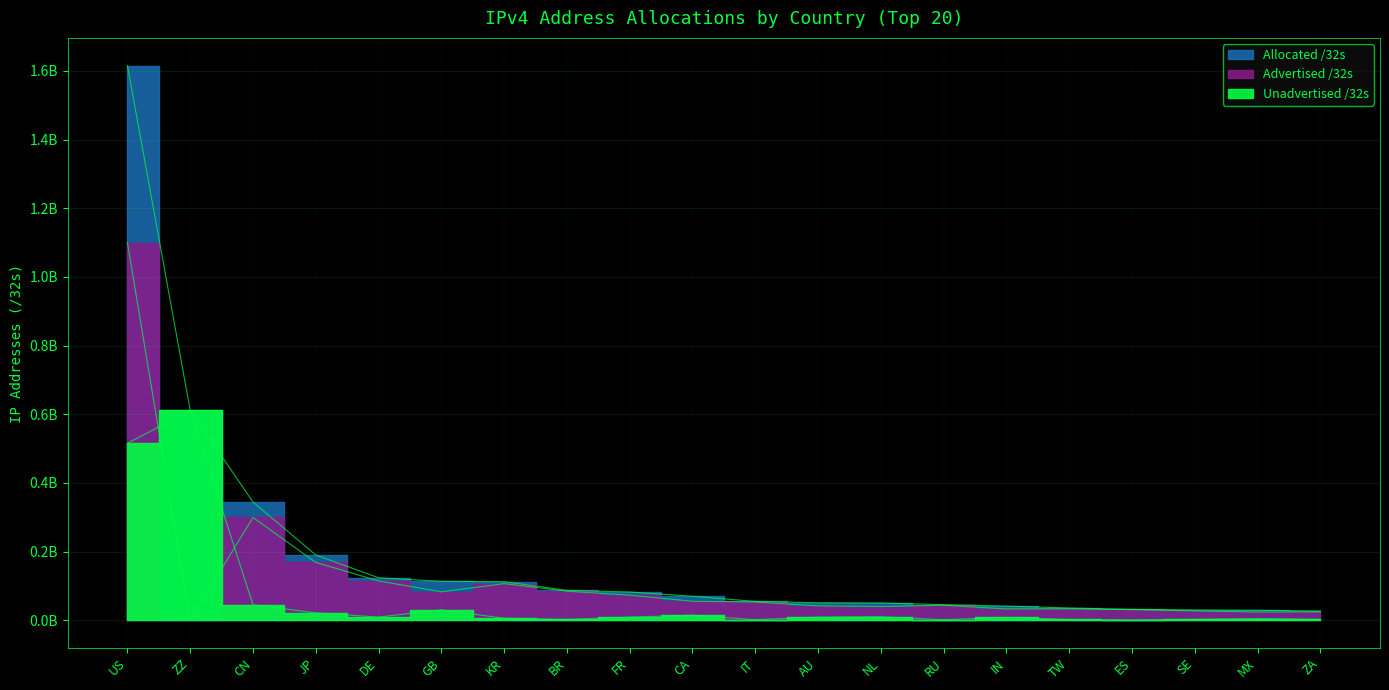

How many lines are shown in the chart?

3